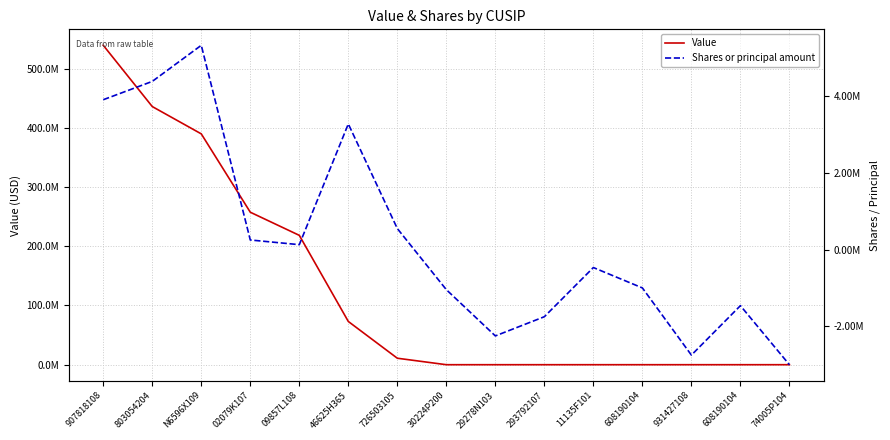

Which series has the largest total across all categories?

Value